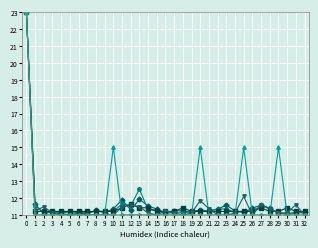

What is the difference between the highest and lowest values at 8?

0.3